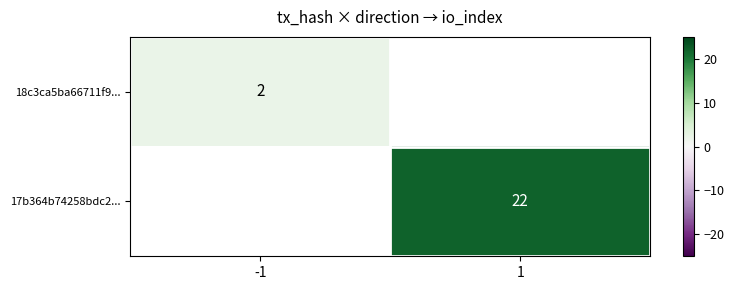

What is the greatest value displayed?

22.0